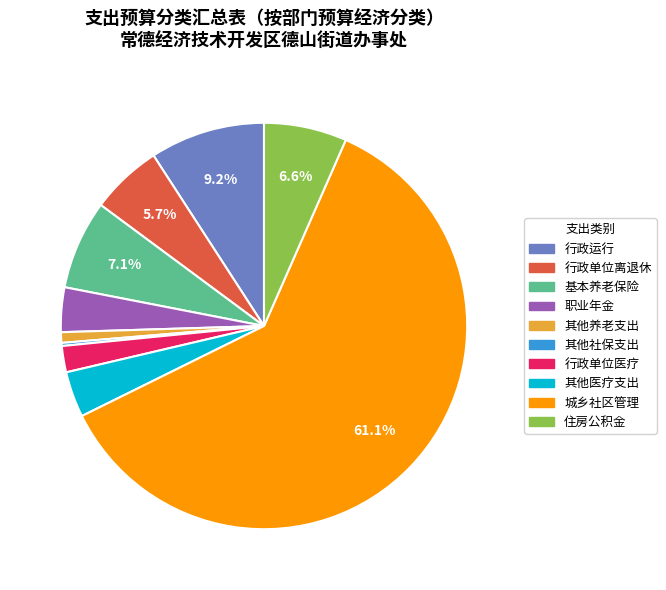

Which has a higher value, 城乡社区管理 or 职业年金?

城乡社区管理